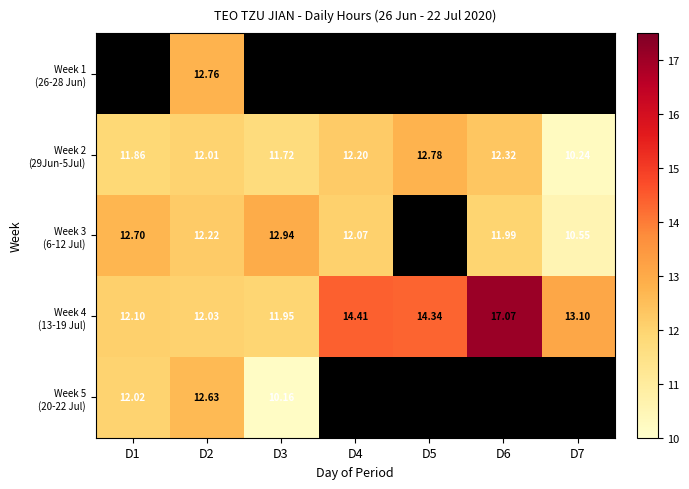

Which has a higher value, D3 or D4?

D3